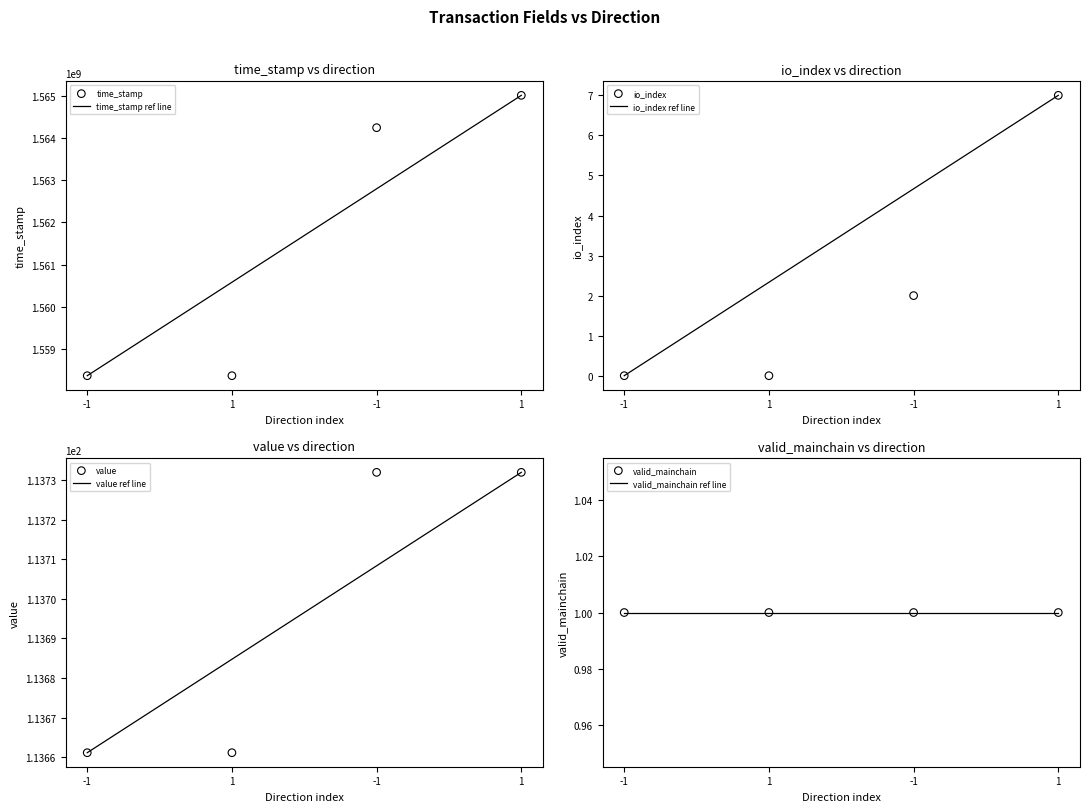

Is the value of value at -1 greater than the value of time_stamp at -1?

Yes